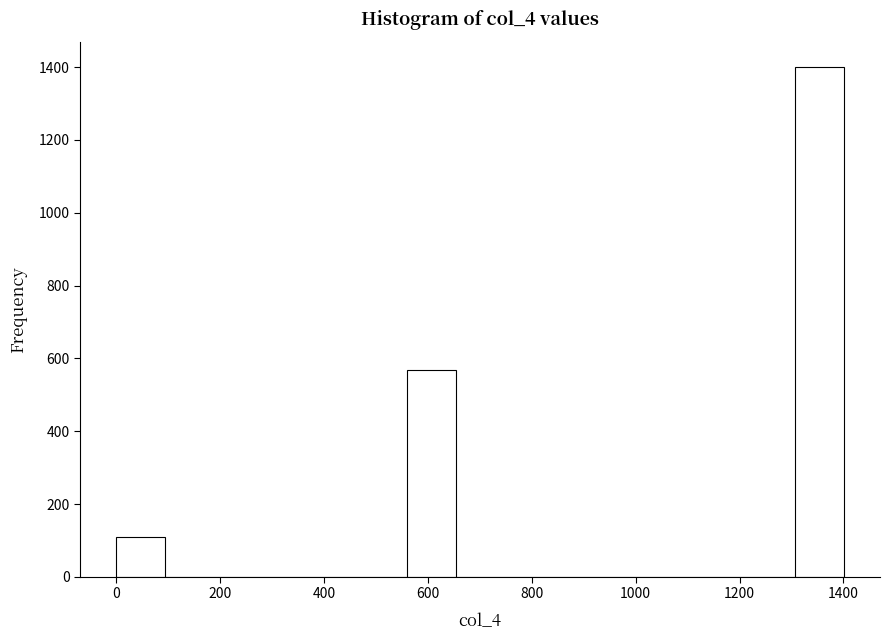

Which range on the x-axis has the tallest bar?

1300 to 1400